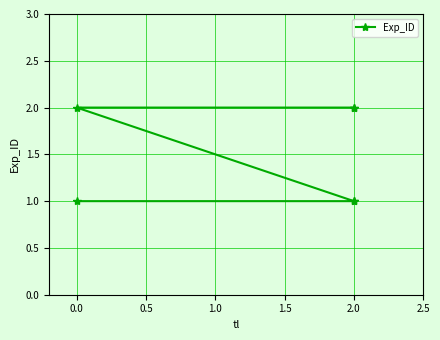

What is the smallest value displayed?

1